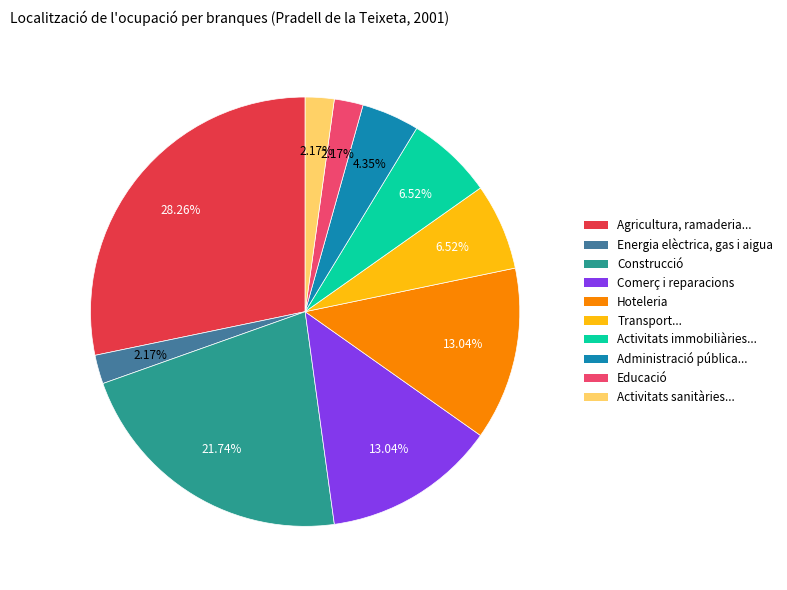

Is there any slice that represents more than half of the pie?

No